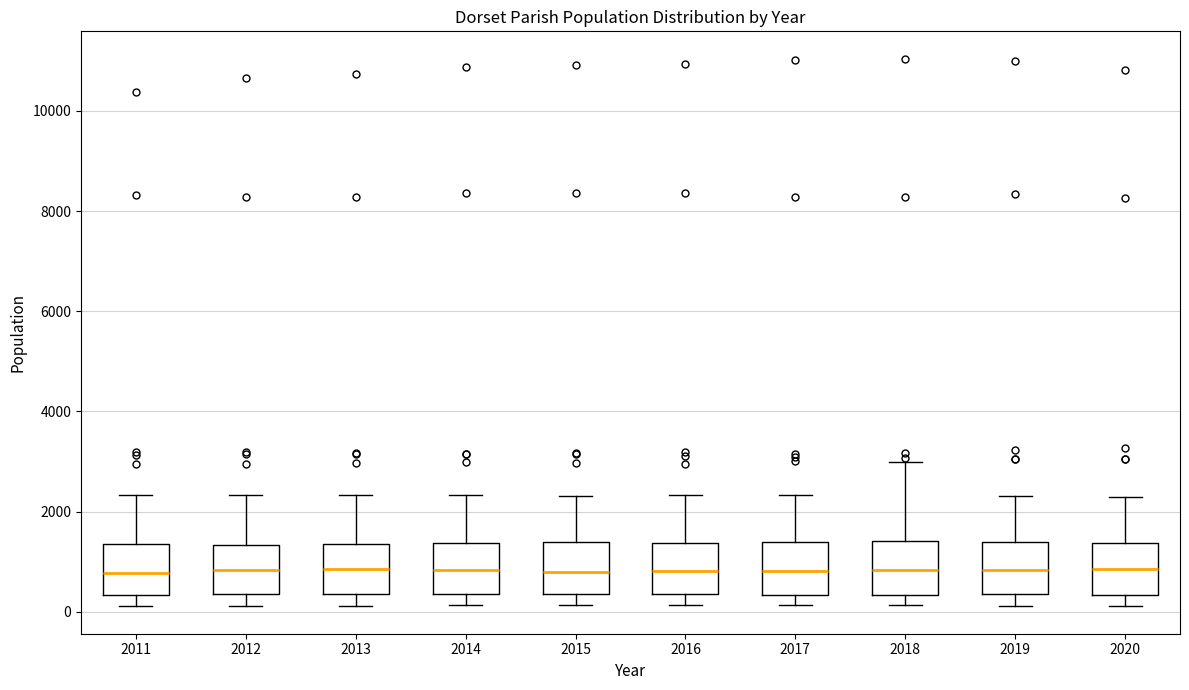

Where is the upper edge of the box at x = 2017 on the y-axis? The values are not printed on the chart, so give them approximately, as read against the axis.

1400